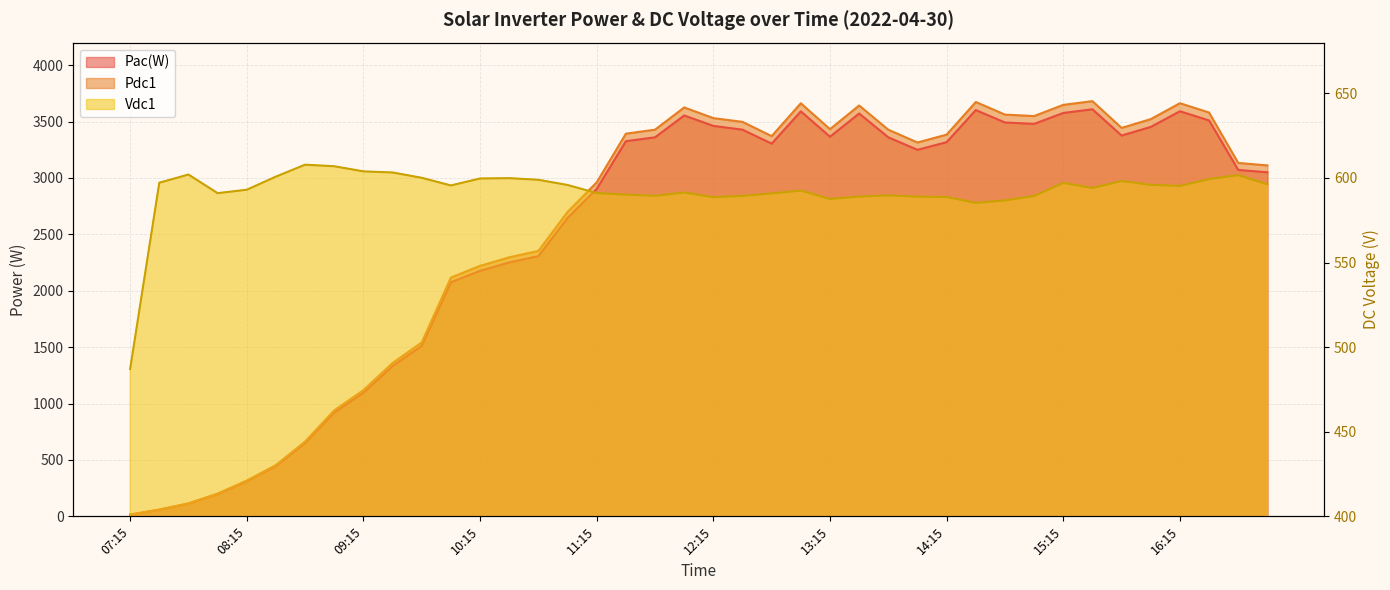

Reading left to right, list all the values displayed in this chart.

Pac(W): 07:15=15.2	07:30=58.9	07:45=113.1	08:00=197.5	08:15=311.5	08:30=445.9	08:45=650.1	09:00=921.0	09:15=1096.2	09:30=1332.6	09:45=1511.5	10:00=2075.6	10:15=2176.8	10:30=2251.3	10:45=2307.2	11:00=2645.8	11:15=2903.3	11:30=3326.1	11:45=3360.4	12:00=3554.2	12:15=3461.7	12:30=3428.2	12:45=3304.4	13:00=3590.5	13:15=3365.8	13:30=3571.7	13:45=3360.4	14:00=3249.6	14:15=3317.6	14:30=3601.8	14:45=3492.1	15:00=3479.4	15:15=3576.4	15:30=3608.9	15:45=3376.3	16:00=3452.6	16:15=3591.4	16:30=3510.2	16:45=3071.3	17:00=3050.3
Pdc1: 07:15=15.6	07:30=60.3	07:45=115.6	08:00=201.9	08:15=317.3	08:30=454.9	08:45=663.2	09:00=939.5	09:15=1118.4	09:30=1359.5	09:45=1541.9	10:00=2116.9	10:15=2220.9	10:30=2296.5	10:45=2353.4	11:00=2698.8	11:15=2961.2	11:30=3392.7	11:45=3428.2	12:00=3625.3	12:15=3530.7	12:30=3497.4	12:45=3371.0	13:00=3662.3	13:15=3432.7	13:30=3642.8	13:45=3427.9	14:00=3314.5	14:15=3384.4	14:30=3673.7	14:45=3561.8	15:00=3549.0	15:15=3648.0	15:30=3681.1	15:45=3443.8	16:00=3521.8	16:15=3662.8	16:30=3580.2	16:45=3133.2	17:00=3111.4
Vdc1: 07:15=487.1	07:30=597.2	07:45=602.0	08:00=591.0	08:15=593.0	08:30=600.8	08:45=607.9	09:00=606.9	09:15=603.9	09:30=603.2	09:45=600.1	10:00=595.6	10:15=599.7	10:30=599.9	10:45=598.9	11:00=595.9	11:15=591.1	11:30=590.2	11:45=589.5	12:00=591.4	12:15=588.6	12:30=589.4	12:45=590.9	13:00=592.6	13:15=587.6	13:30=589.0	13:45=589.7	14:00=589.0	14:15=588.8	14:30=585.3	14:45=586.7	15:00=589.4	15:15=597.1	15:30=594.1	15:45=598.2	16:00=596.0	16:15=595.3	16:30=599.4	16:45=601.6	17:00=596.2